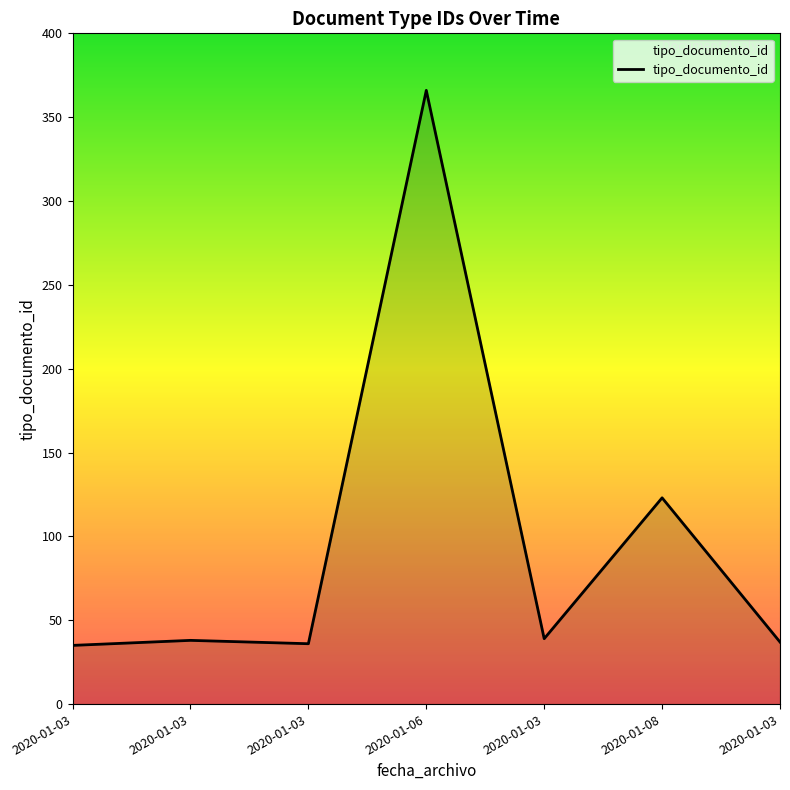

How many categories are shown in the chart?

7